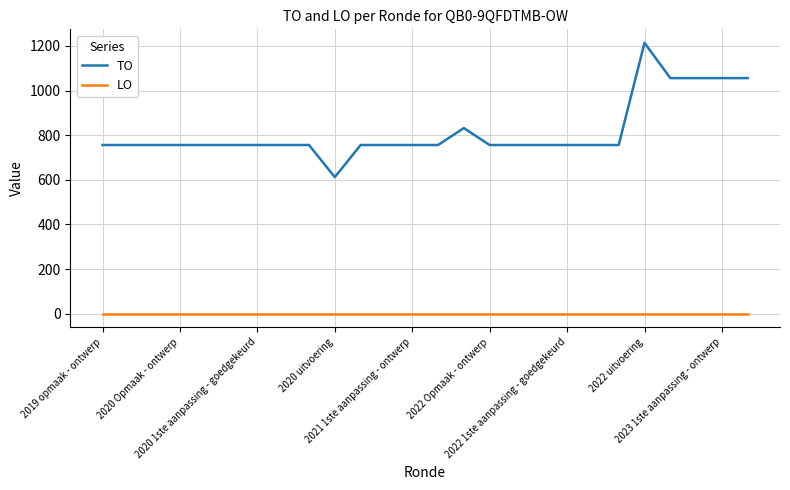

List the series in order of their overall mean, highest first.

TO, LO